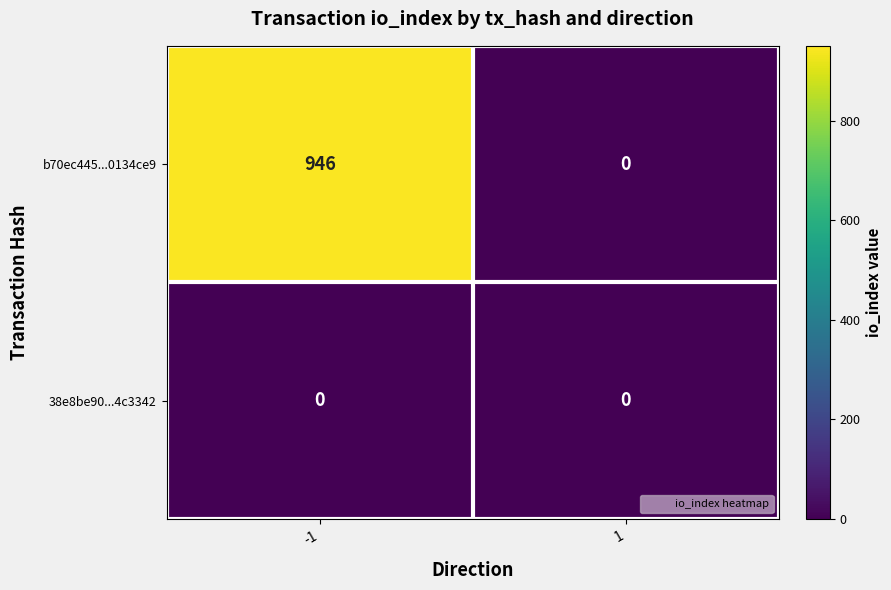

What is the sum of all b70ec445...0134ce9 values?

946